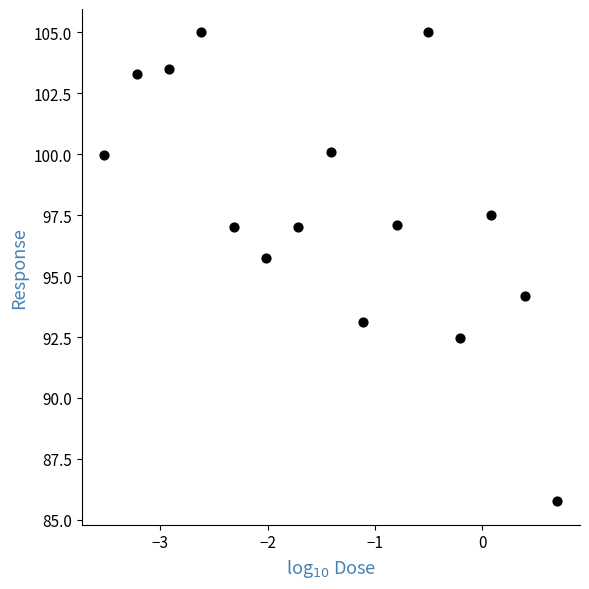

What is the range of Y values (max minus min)?

19.2